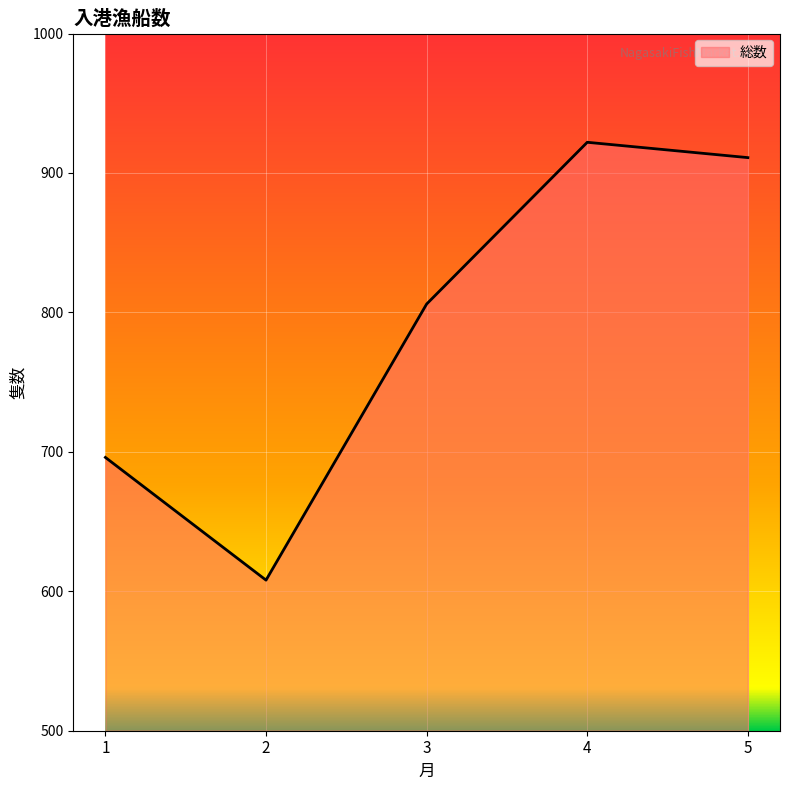

Count the number of data series in this chart.

1